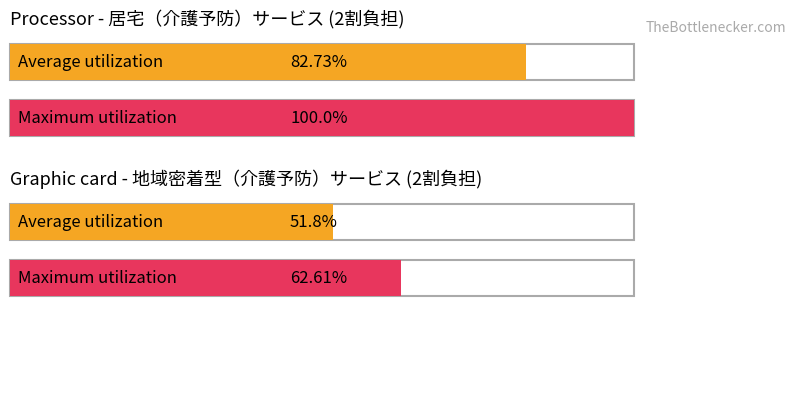

The Average utilization series shows 1 at 居宅（介護予防）サービス. True or false?

False